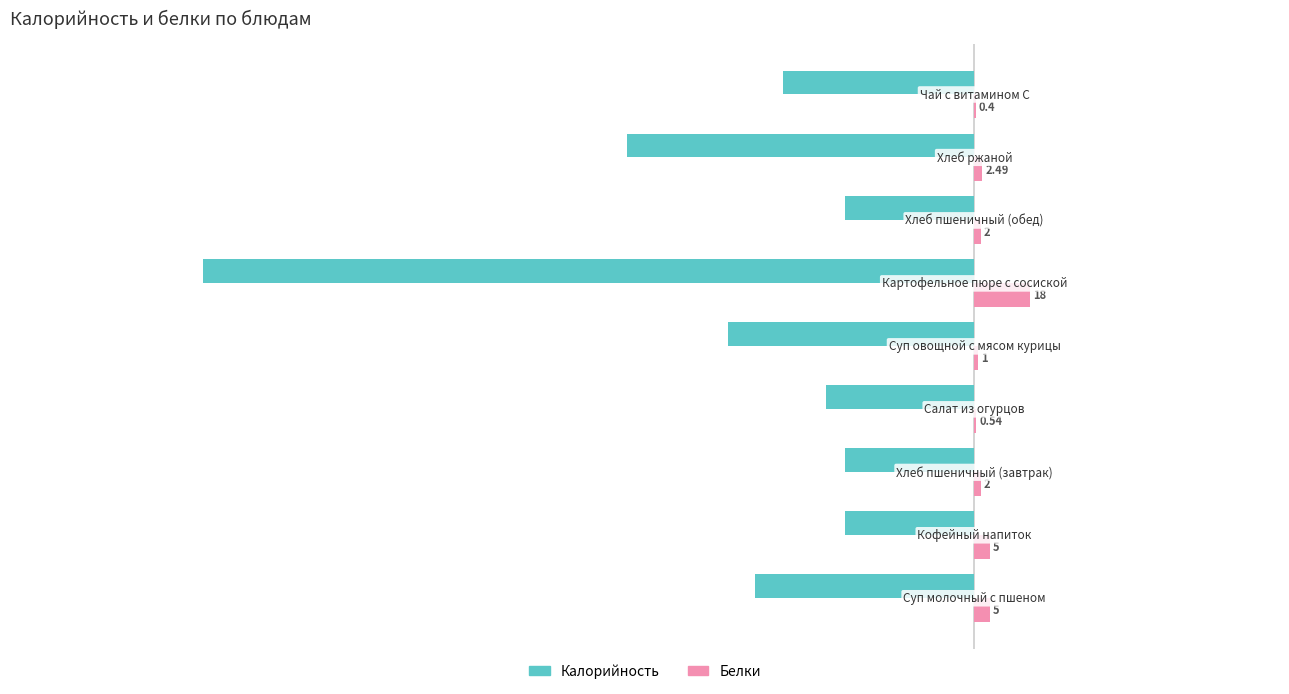

Which series has the largest total across all categories?

Белки